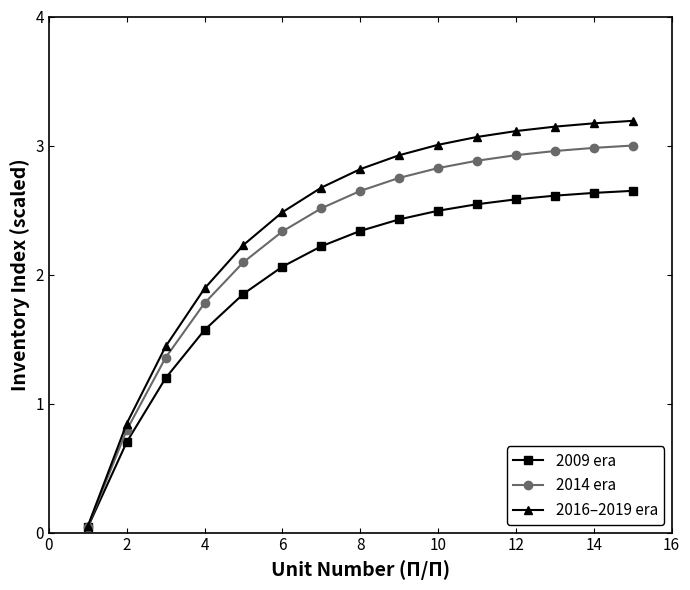

What is the value of the 2009 era point at the 7th from the left?

2.2